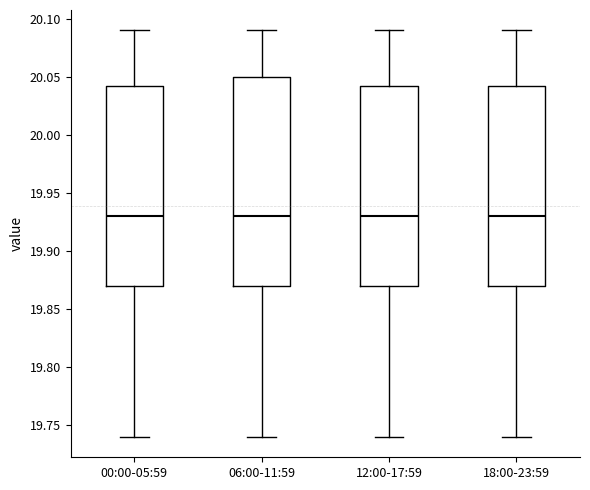

Comparing the boxes themselves (not the whiskers), which one is the tallest?

06:00-11:59